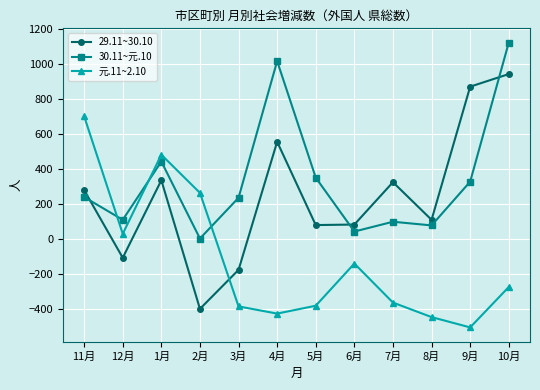

What position from the right is 7月?

4